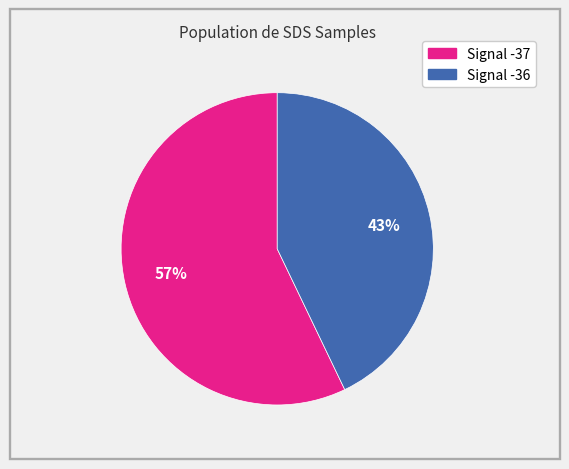

Is there any slice that represents more than half of the pie?

Yes